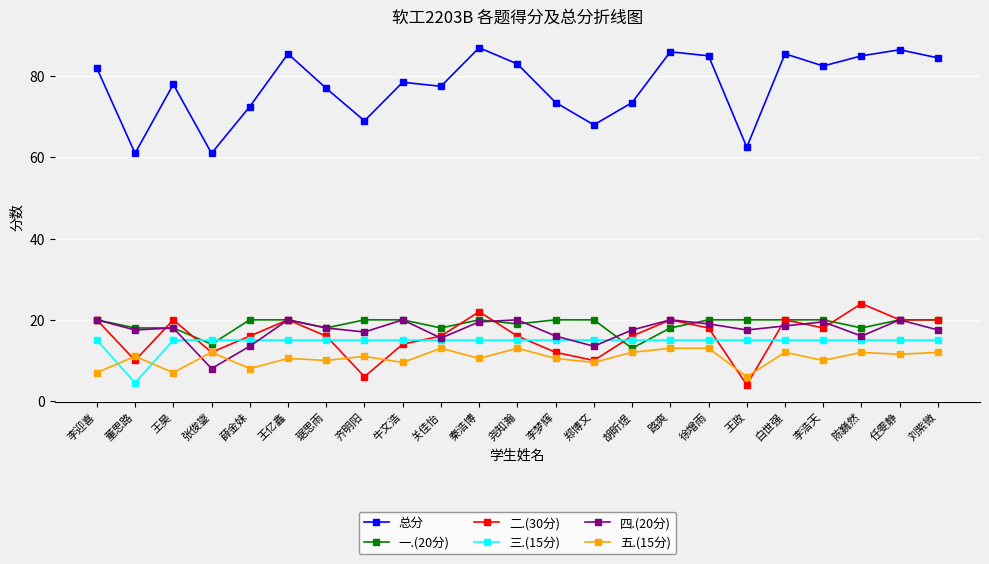

Reading left to right, extract all data points from this chart.

总分: 李迎喜=82.0	董思路=61.0	王昊=78.0	张俊鋆=61.0	薛金妹=72.5	王亿鑫=85.5	琚思雨=77.0	齐明阳=69.0	牛文浩=78.5	关佳怡=77.5	秦浩博=87.0	尧知瀚=83.0	李梦辉=73.5	郑博文=68.0	胡昕煜=73.5	路爽=86.0	徐增雨=85.0	王政=62.5	白世强=85.5	李浩天=82.5	陈巍然=85.0	任雯静=86.5	刘紫微=84.5
一.(20分): 李迎喜=20.0	董思路=18.0	王昊=18.0	张俊鋆=14.0	薛金妹=20.0	王亿鑫=20.0	琚思雨=18.0	齐明阳=20.0	牛文浩=20.0	关佳怡=18.0	秦浩博=20.0	尧知瀚=19.0	李梦辉=20.0	郑博文=20.0	胡昕煜=13.0	路爽=18.0	徐增雨=20.0	王政=20.0	白世强=20.0	李浩天=20.0	陈巍然=18.0	任雯静=20.0	刘紫微=20.0
二.(30分): 李迎喜=20.0	董思路=10.0	王昊=20.0	张俊鋆=12.0	薛金妹=16.0	王亿鑫=20.0	琚思雨=16.0	齐明阳=6.0	牛文浩=14.0	关佳怡=16.0	秦浩博=22.0	尧知瀚=16.0	李梦辉=12.0	郑博文=10.0	胡昕煜=16.0	路爽=20.0	徐增雨=18.0	王政=4.0	白世强=20.0	李浩天=18.0	陈巍然=24.0	任雯静=20.0	刘紫微=20.0
三.(15分): 李迎喜=15.0	董思路=4.5	王昊=15.0	张俊鋆=15.0	薛金妹=15.0	王亿鑫=15.0	琚思雨=15.0	齐明阳=15.0	牛文浩=15.0	关佳怡=15.0	秦浩博=15.0	尧知瀚=15.0	李梦辉=15.0	郑博文=15.0	胡昕煜=15.0	路爽=15.0	徐增雨=15.0	王政=15.0	白世强=15.0	李浩天=15.0	陈巍然=15.0	任雯静=15.0	刘紫微=15.0
四.(20分): 李迎喜=20.0	董思路=17.5	王昊=18.0	张俊鋆=8.0	薛金妹=13.5	王亿鑫=20.0	琚思雨=18.0	齐明阳=17.0	牛文浩=20.0	关佳怡=15.5	秦浩博=19.5	尧知瀚=20.0	李梦辉=16.0	郑博文=13.5	胡昕煜=17.5	路爽=20.0	徐增雨=19.0	王政=17.5	白世强=18.5	李浩天=19.5	陈巍然=16.0	任雯静=20.0	刘紫微=17.5
五.(15分): 李迎喜=7.0	董思路=11.0	王昊=7.0	张俊鋆=12.0	薛金妹=8.0	王亿鑫=10.5	琚思雨=10.0	齐明阳=11.0	牛文浩=9.5	关佳怡=13.0	秦浩博=10.5	尧知瀚=13.0	李梦辉=10.5	郑博文=9.5	胡昕煜=12.0	路爽=13.0	徐增雨=13.0	王政=6.0	白世强=12.0	李浩天=10.0	陈巍然=12.0	任雯静=11.5	刘紫微=12.0